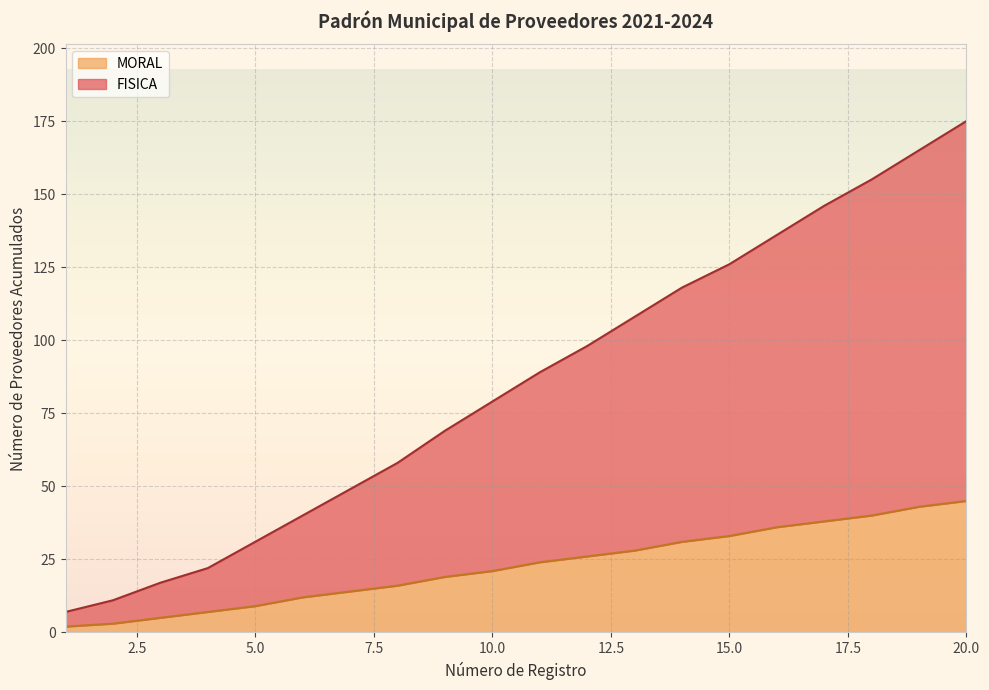

How many lines are shown in the chart?

2